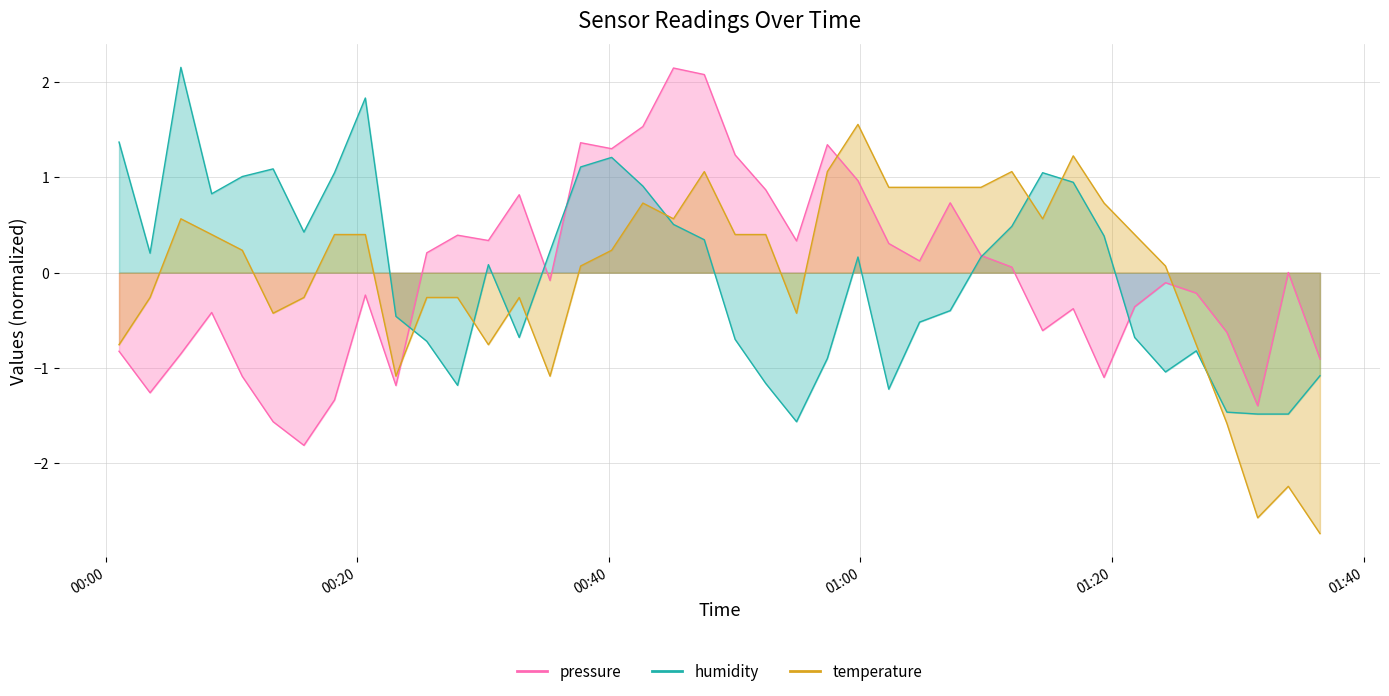

After their last crossing, which series has the higher values: pressure or temperature?

pressure